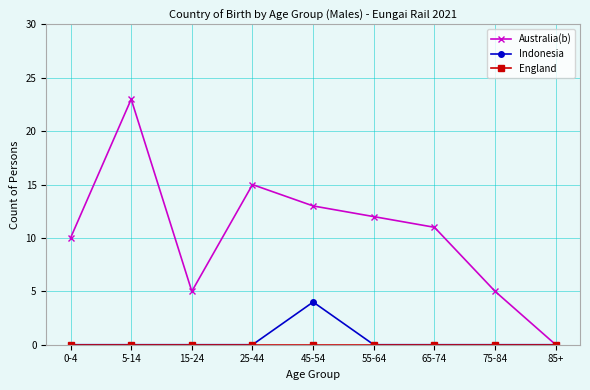

At how many categories does at least one series exceed 18?

1